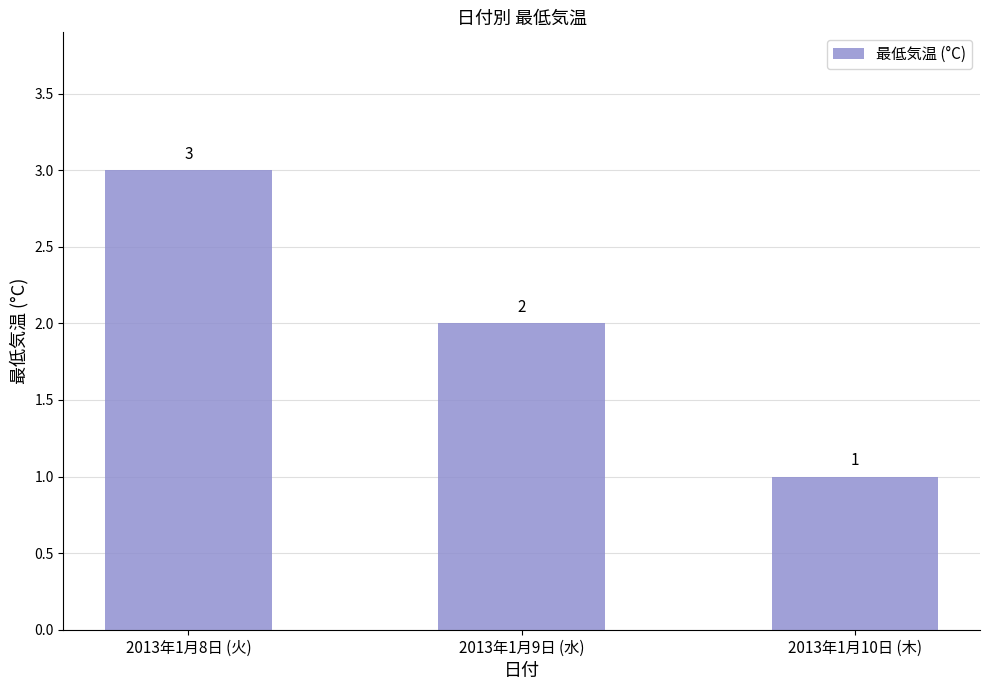

Read the value at 2013年1月10日 (木).

1